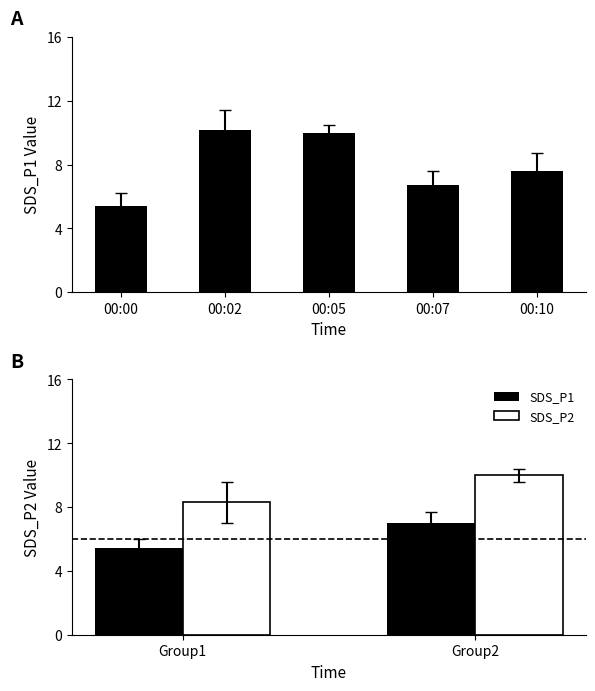

What is the approximate value of SDS_P1 at 00:00?

5.4